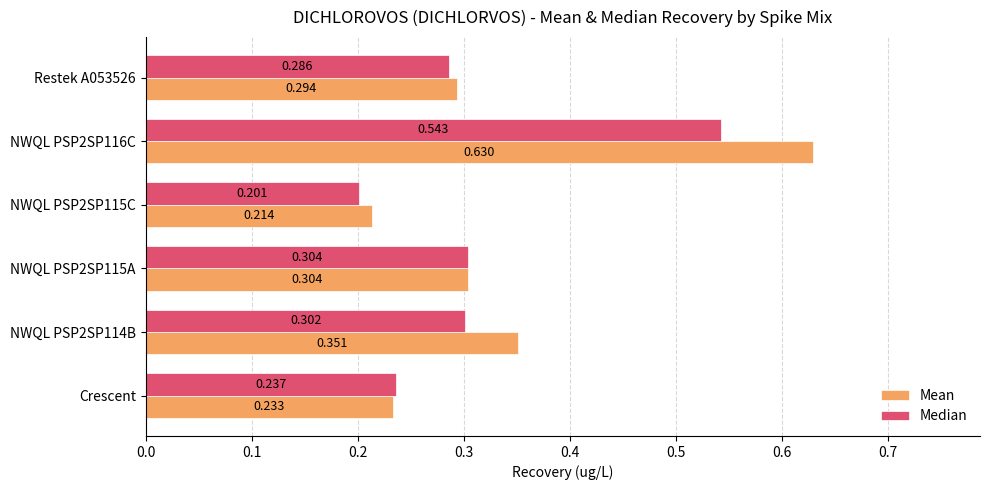

Which series has the largest total across all categories?

Mean